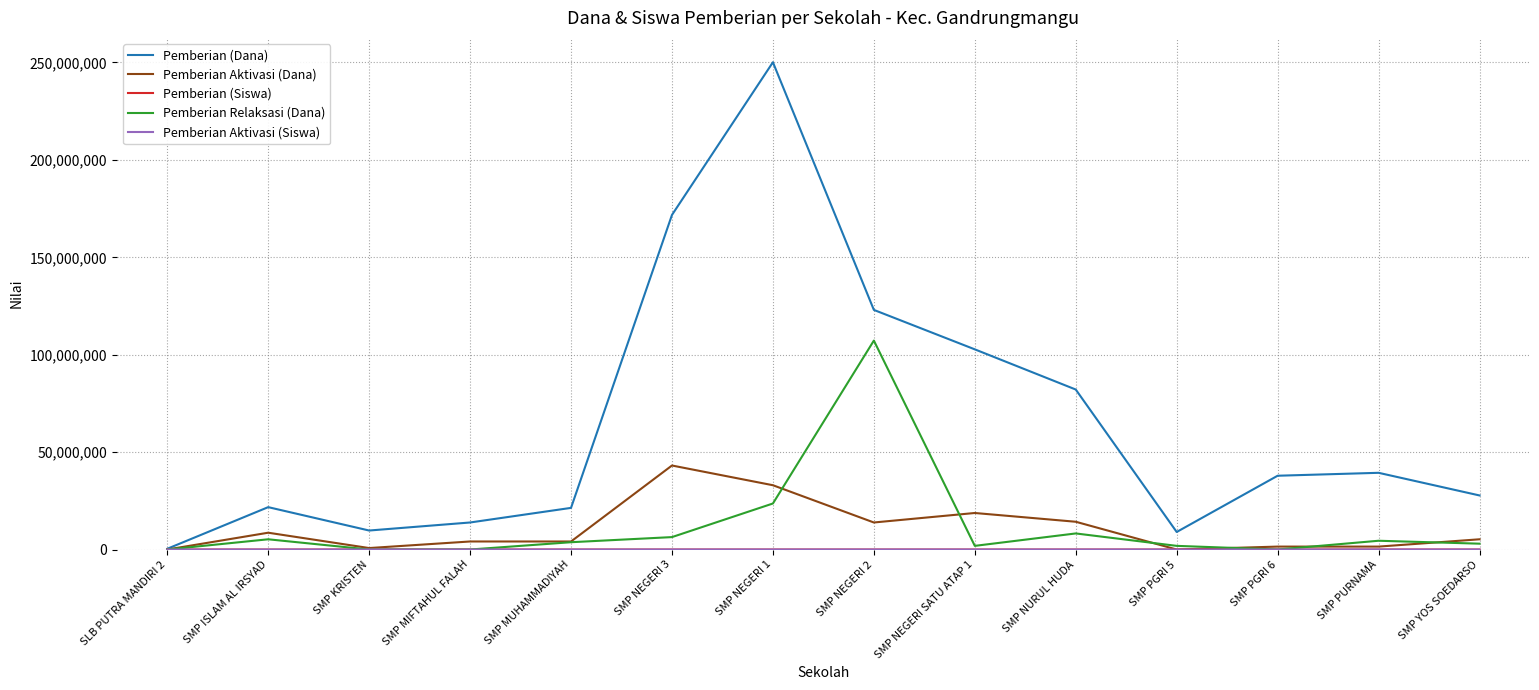

Between SMP NEGERI 2 and SMP PGRI 5, which series saw the biggest shift?

Pemberian (Dana)